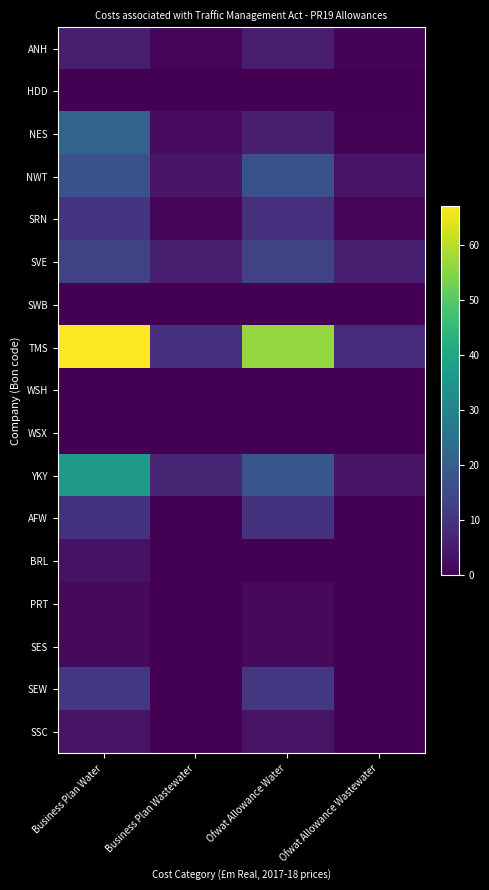

Which has a higher value, Ofwat Allowance Wastewater or Business Plan Water?

Business Plan Water